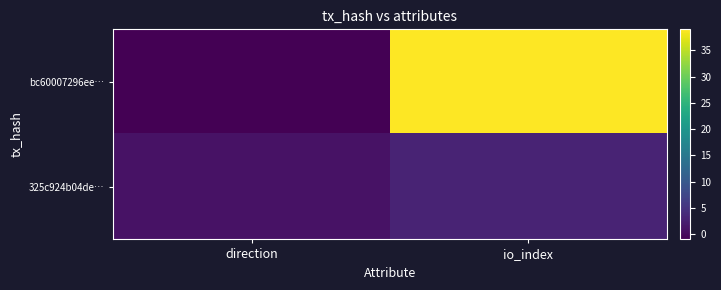

What is the difference between the highest and lowest values at io_index?

36